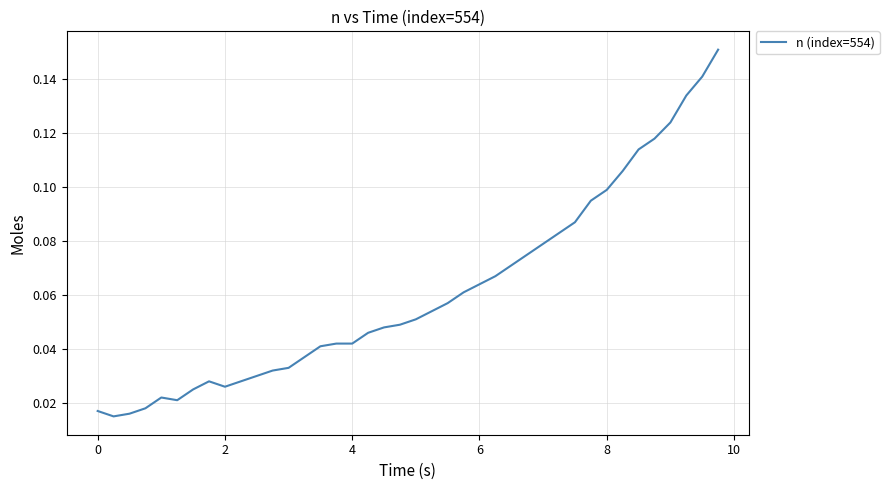

How many lines are shown in the chart?

1